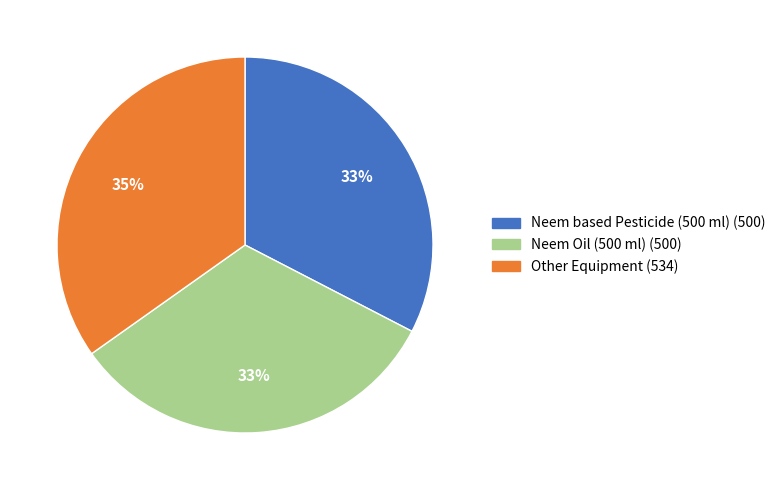

To the nearest percent, what is the average slice percentage?

33%